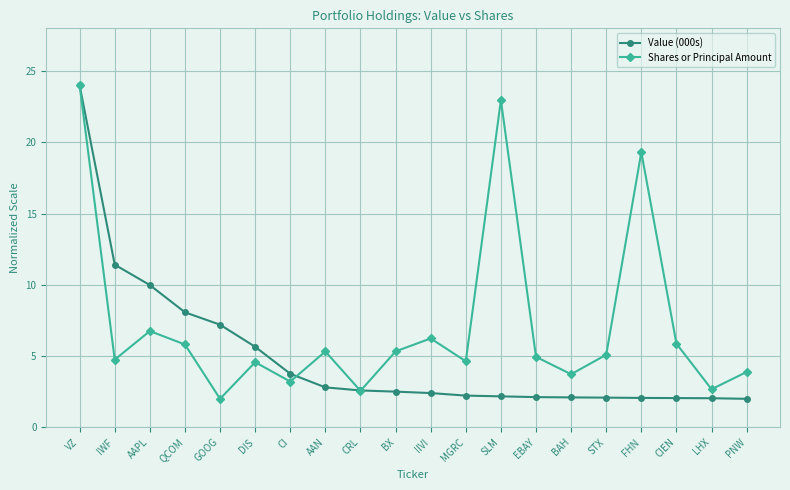

What is the label of the 16th point from the left?

STX